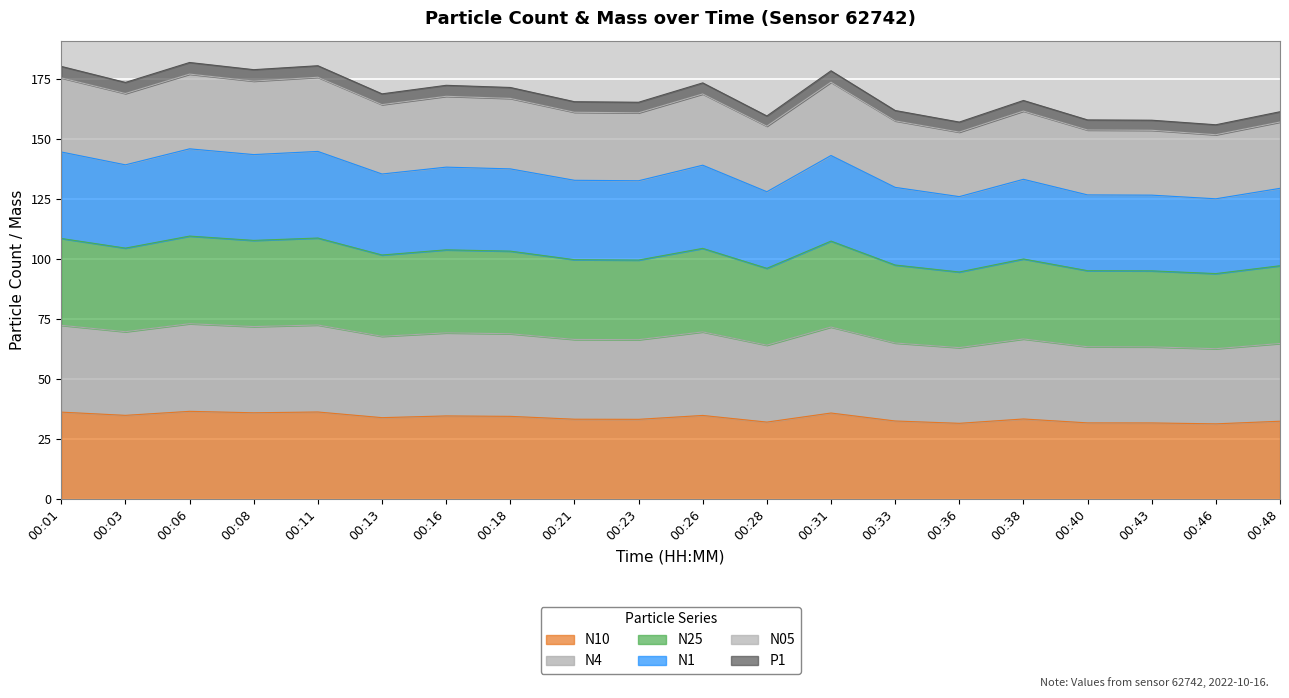

True or false: N10 and N1 cross at least once.

False